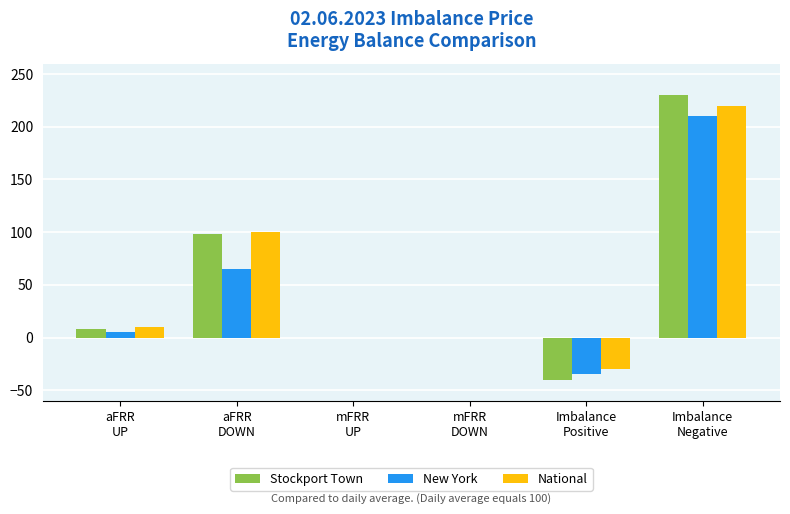

How many categories are shown in the chart?

6